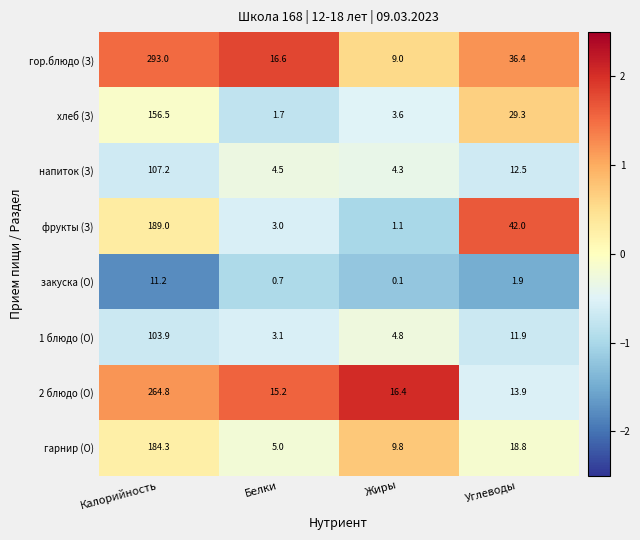

At which label does гарнир (О) reach its peak?

Калорийность